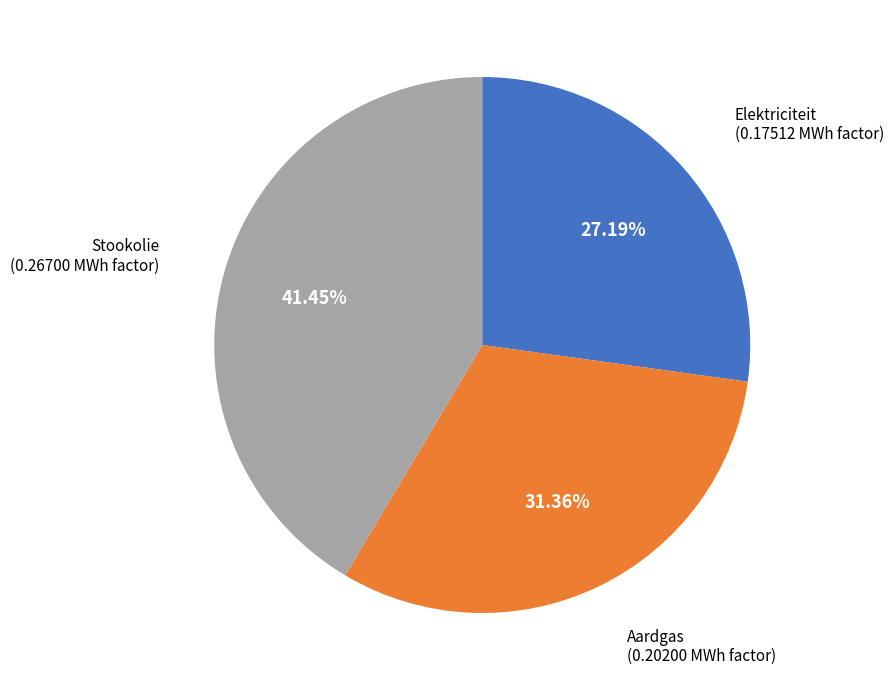

Is there any slice that represents more than half of the pie?

No